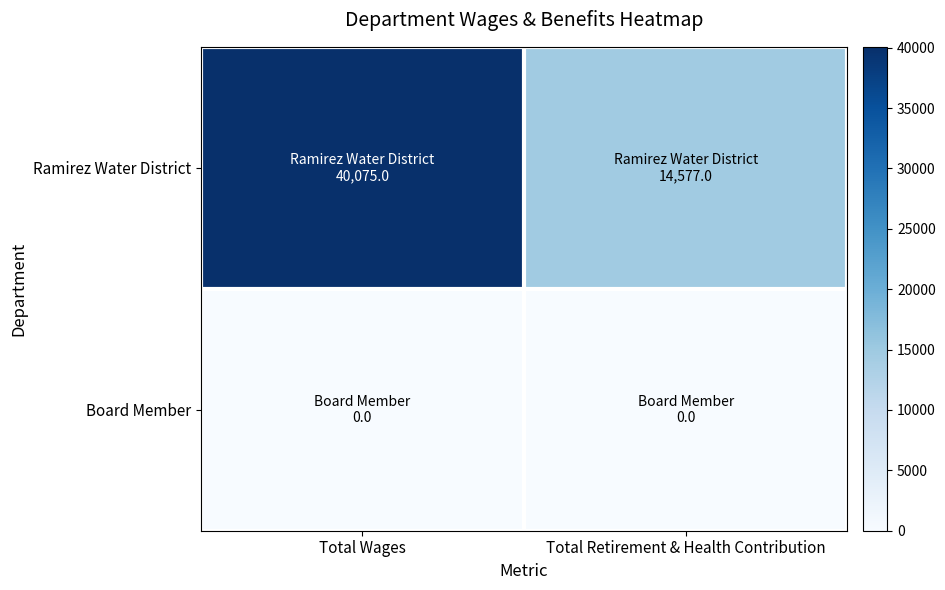

Which series changed the most between Total Wages and Total Retirement & Health Contribution?

Ramirez Water District